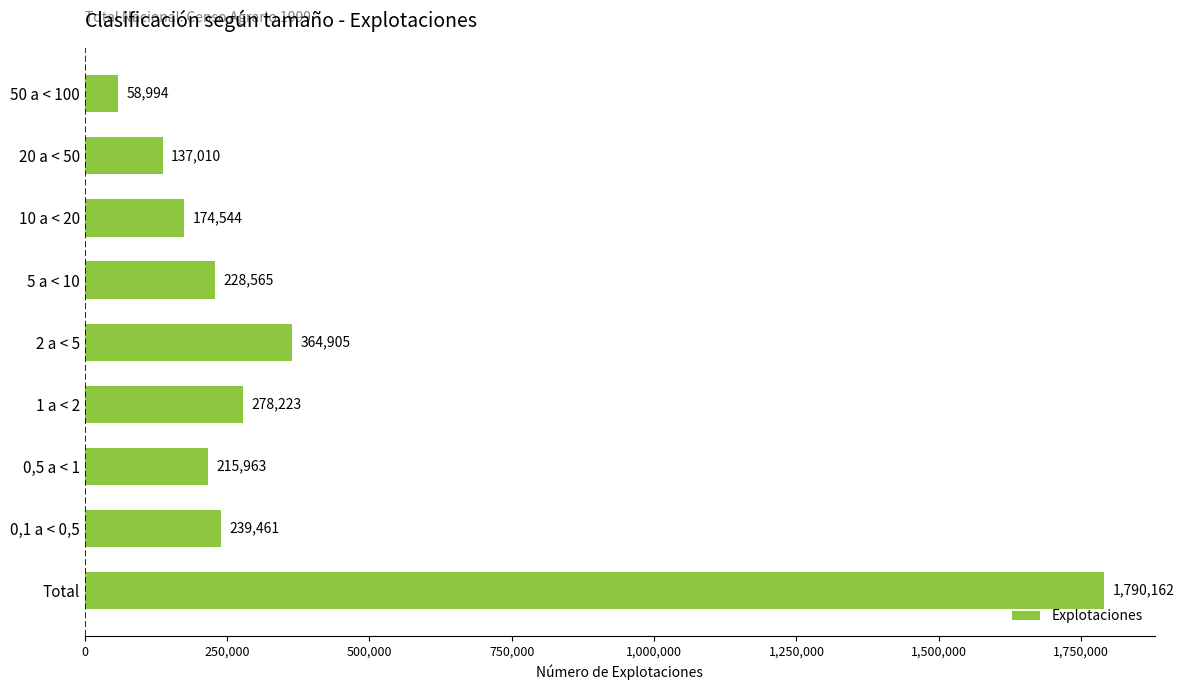

Reading bottom to top, list all the values displayed in this chart.

Total=1790162	0,1 a < 0,5=239461	0,5 a < 1=215963	1 a < 2=278223	2 a < 5=364905	5 a < 10=228565	10 a < 20=174544	20 a < 50=137010	50 a < 100=58994